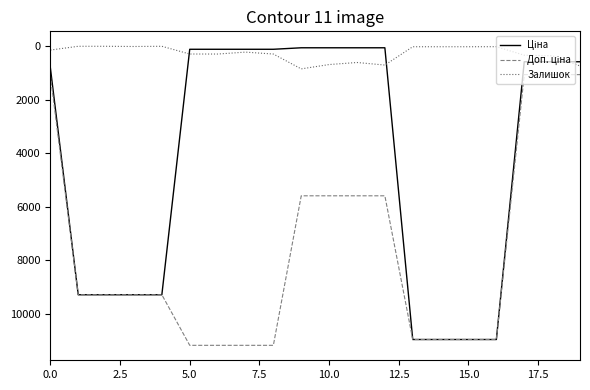

How many series are shown in this chart?

3